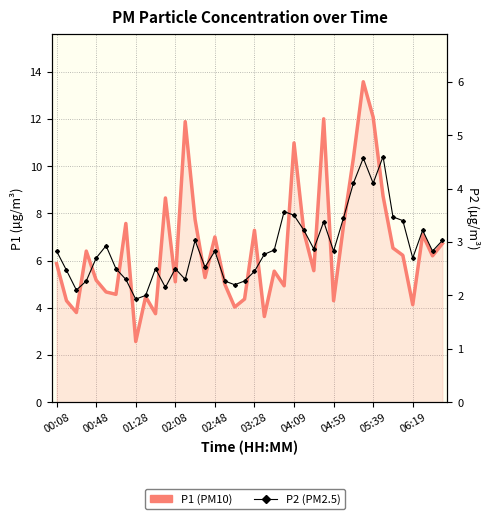

Which series has the largest range (max minus min)?

P1 (PM10)